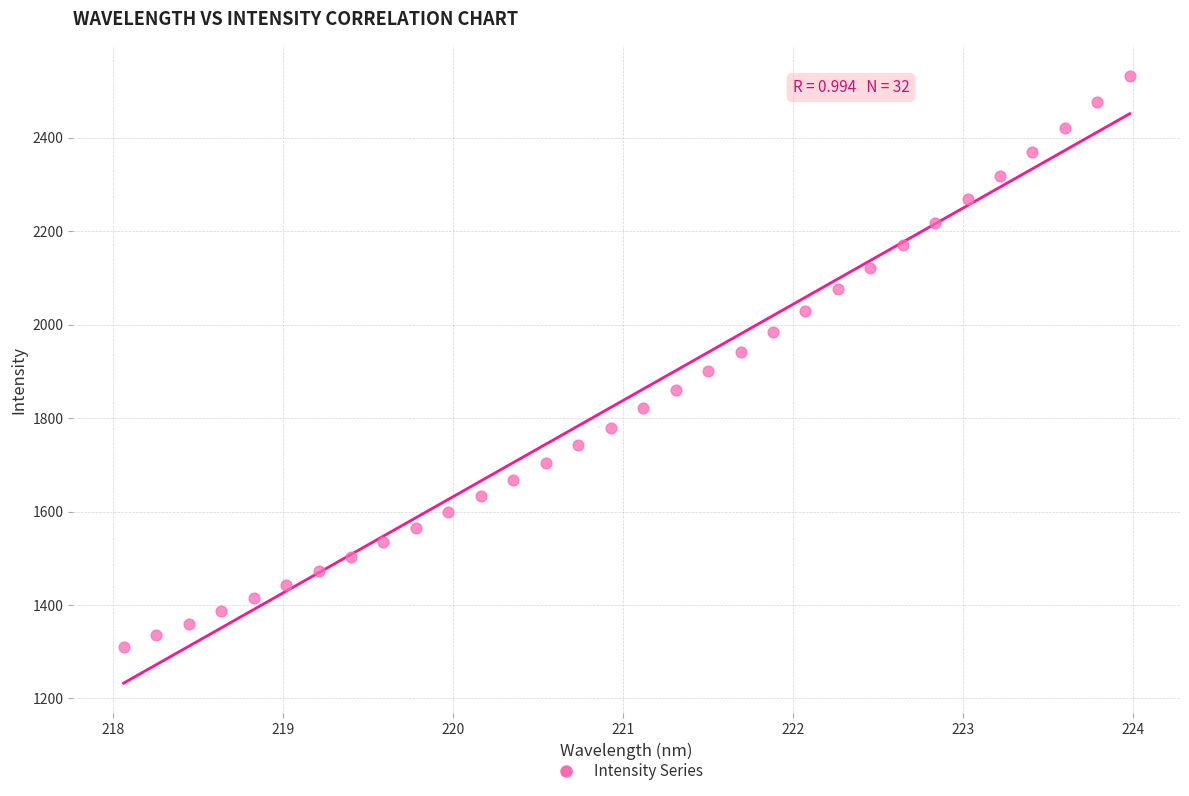

What is the range of Y values (max minus min)?

1222.2